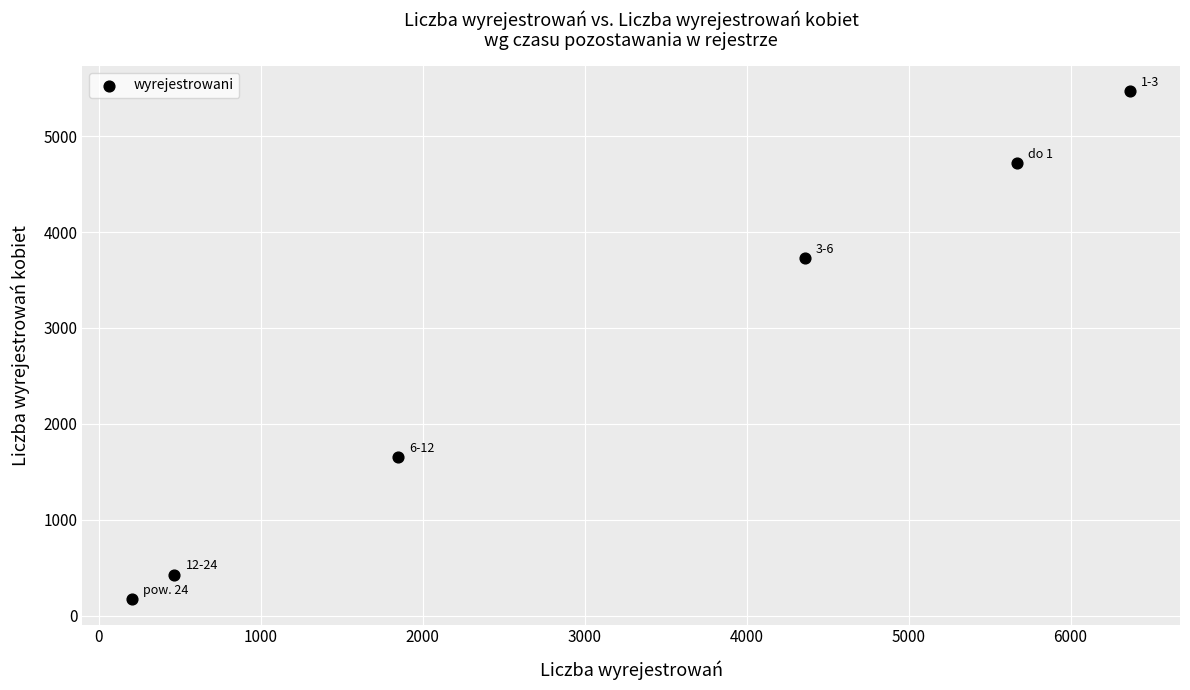

What Y value in the scatter plot is closest to 2820?

3726